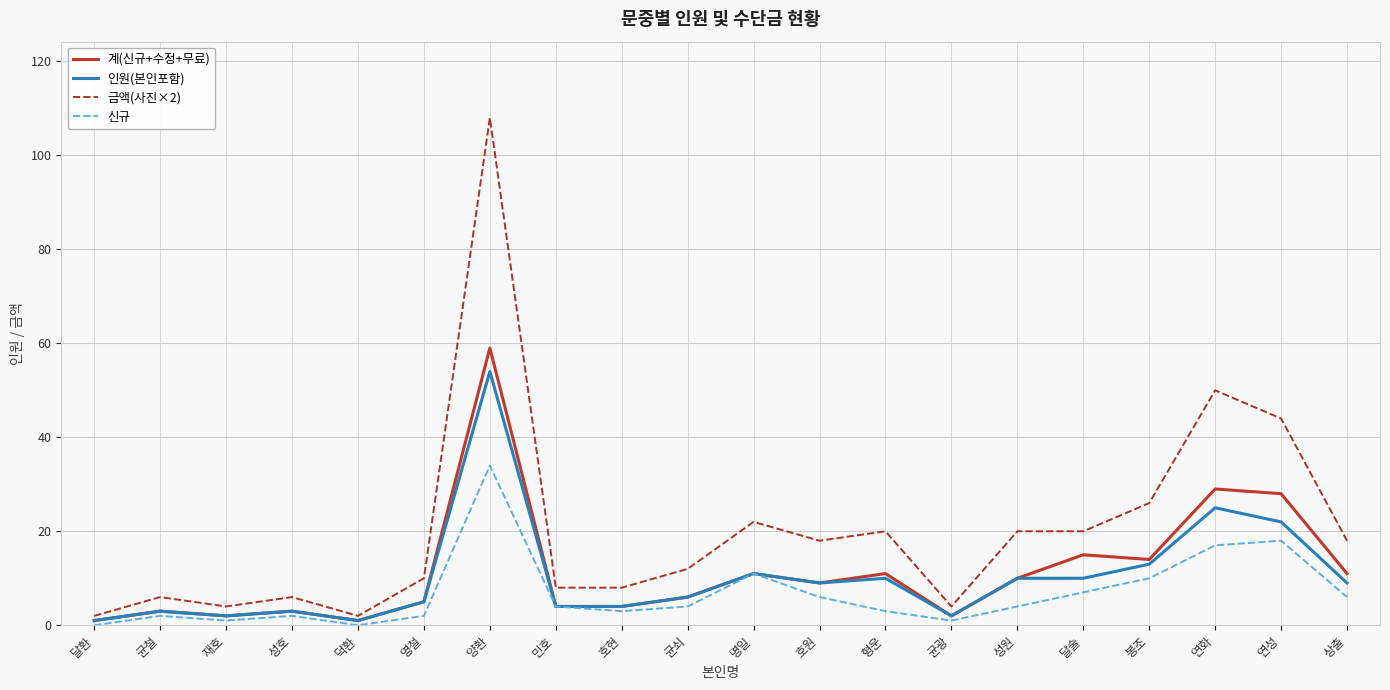

How many lines are shown in the chart?

4